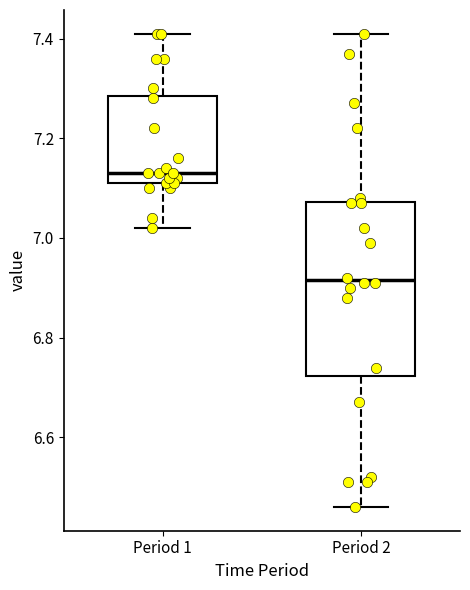

Where does the upper whisker of the box for Period 1 end on the y-axis? The values are not printed on the chart, so give them approximately, as read against the axis.

7.42